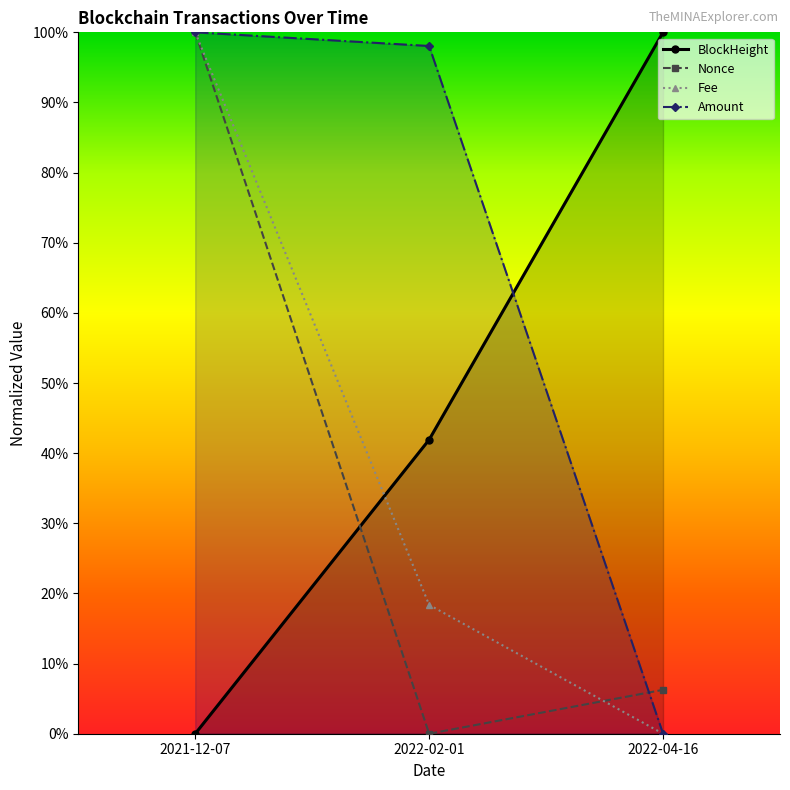

Reading right to left, extract all data points from this chart.

BlockHeight: 100.0	41.9	0.0
Nonce: 6.3	0.0	100.0
Fee: 0.0	18.4	100.0
Amount: 0.0	98.1	100.0